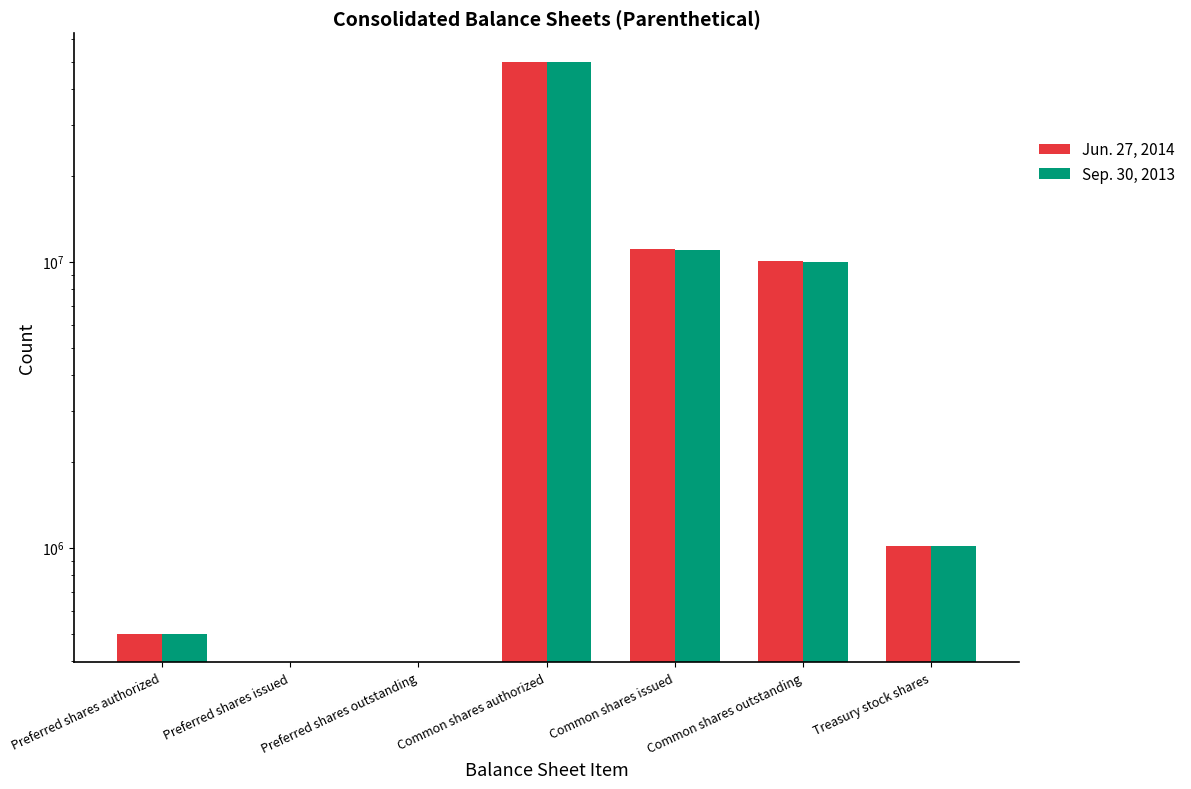

Reading left to right, transcribe all the data shown in this chart.

Jun. 27, 2014: 500000	0	0	50000000	11107115	10090661	1016454
Sep. 30, 2013: 500000	0	0	50000000	11006749	9991291	1015458